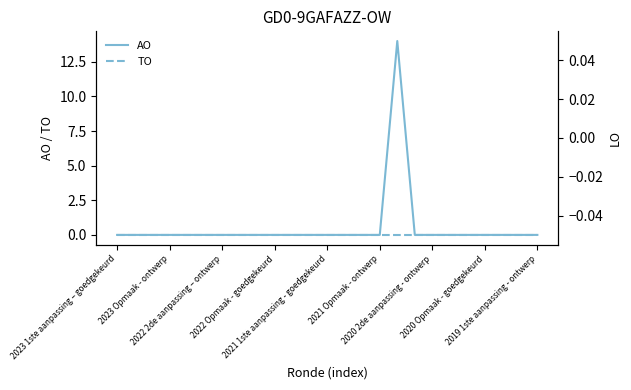

What is the maximum value for AO?

14